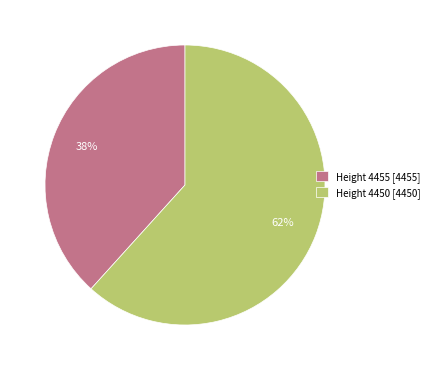

Combined, do Height 4455 [4455] and Height 4450 [4450] account for over 50%?

Yes